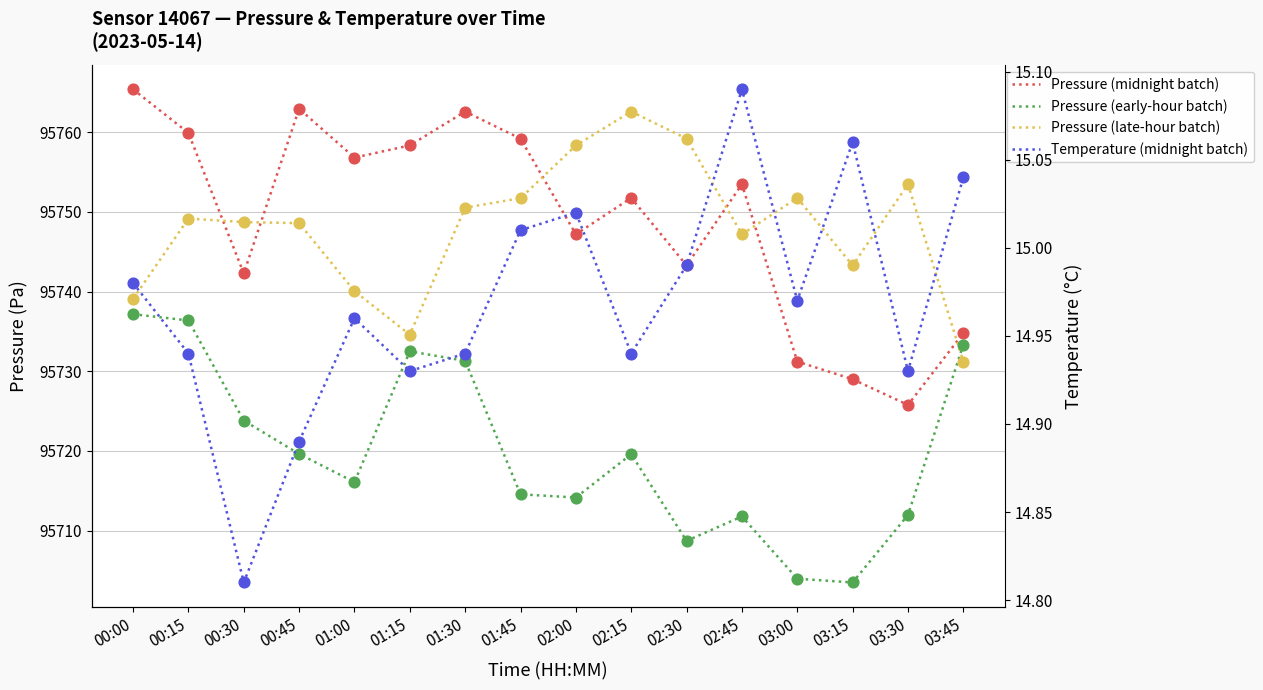

At how many categories does at least one series exceed 64127?

16